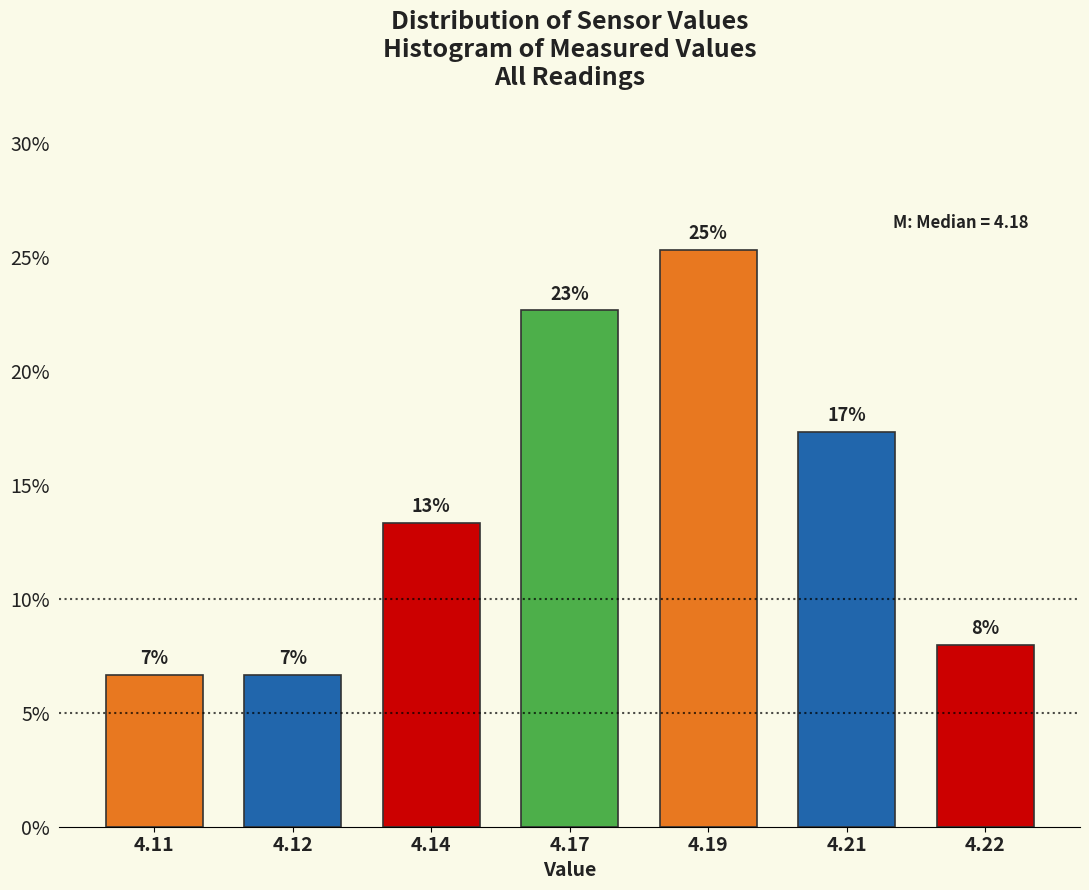

How many bars are there in total?

7